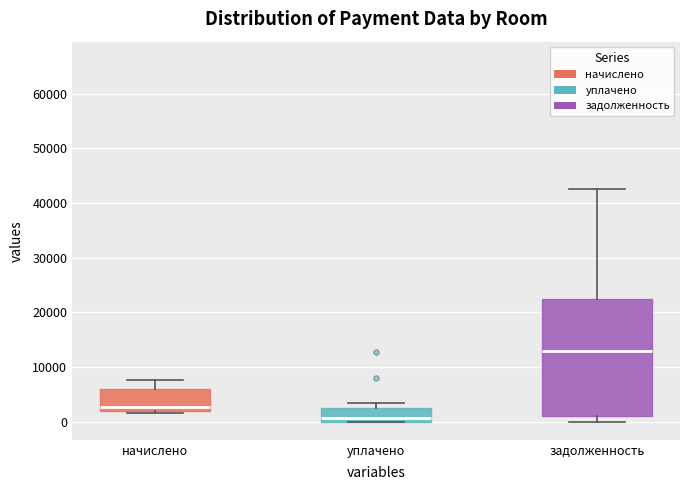

Which box's median line is the lowest?

уплачено